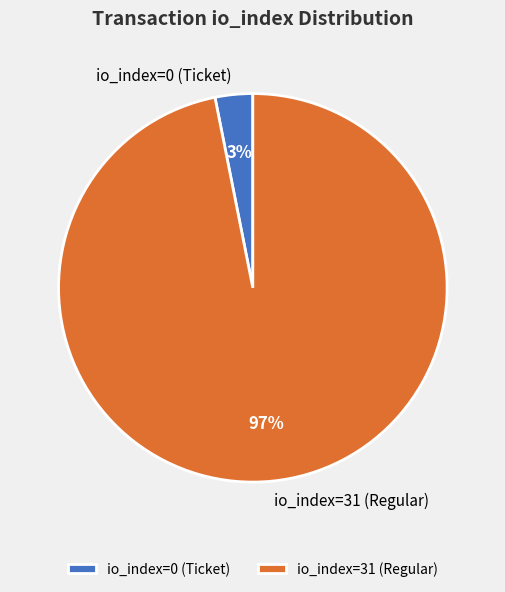

Is it true that io_index=0 (Ticket) is 9% of the pie?

False